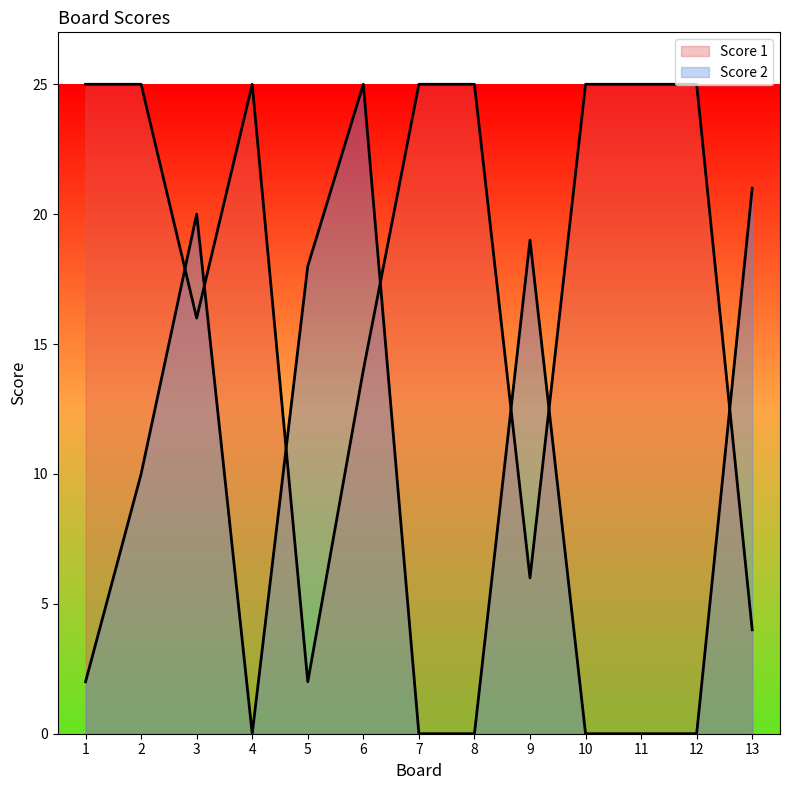

Count the number of data series in this chart.

2